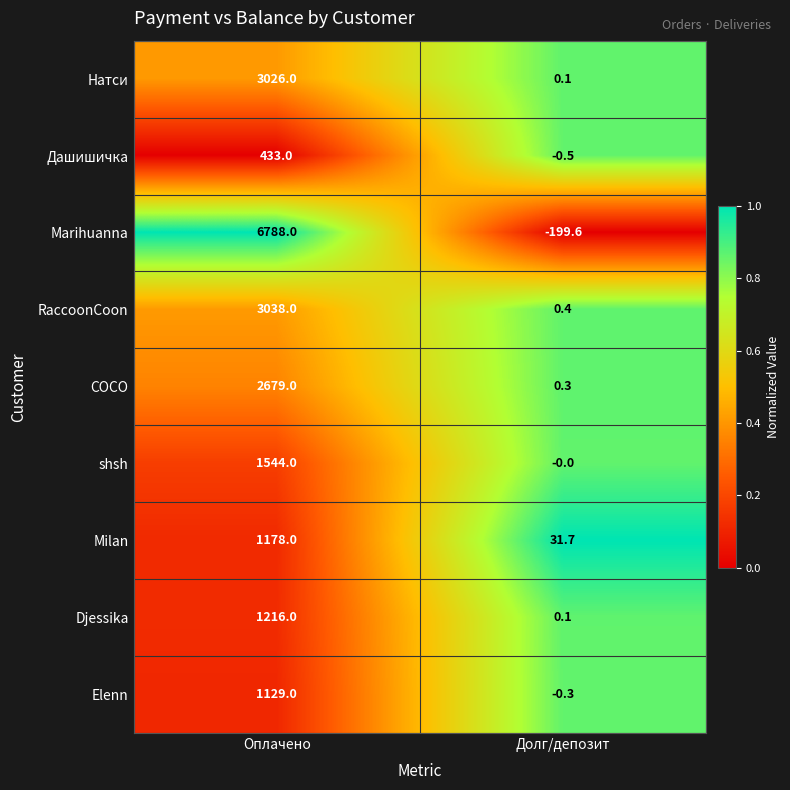

What is the spread (max minus min) of values at Долг/депозит?

231.3